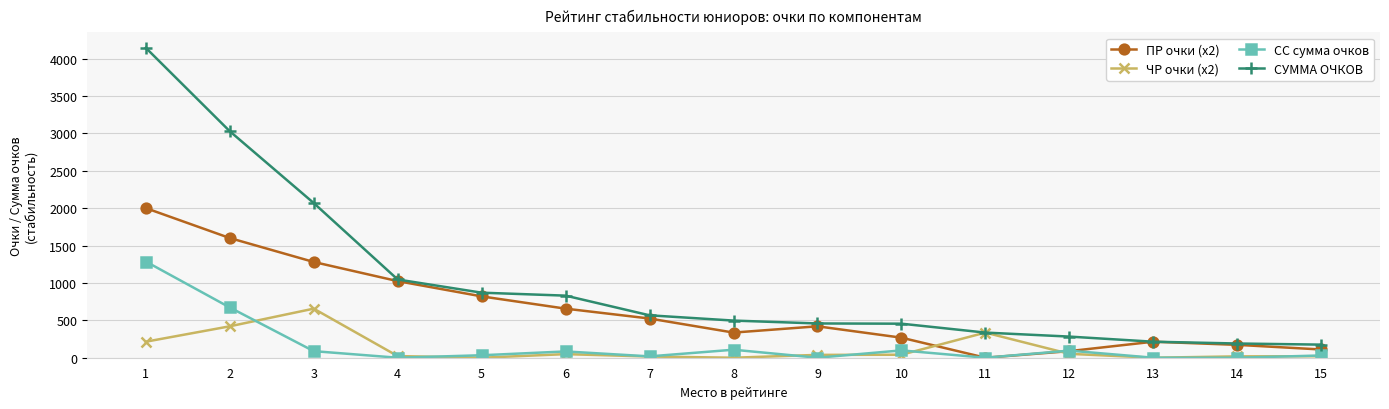

Which series changed the most between 11 and 12?

ЧР очки (x2)